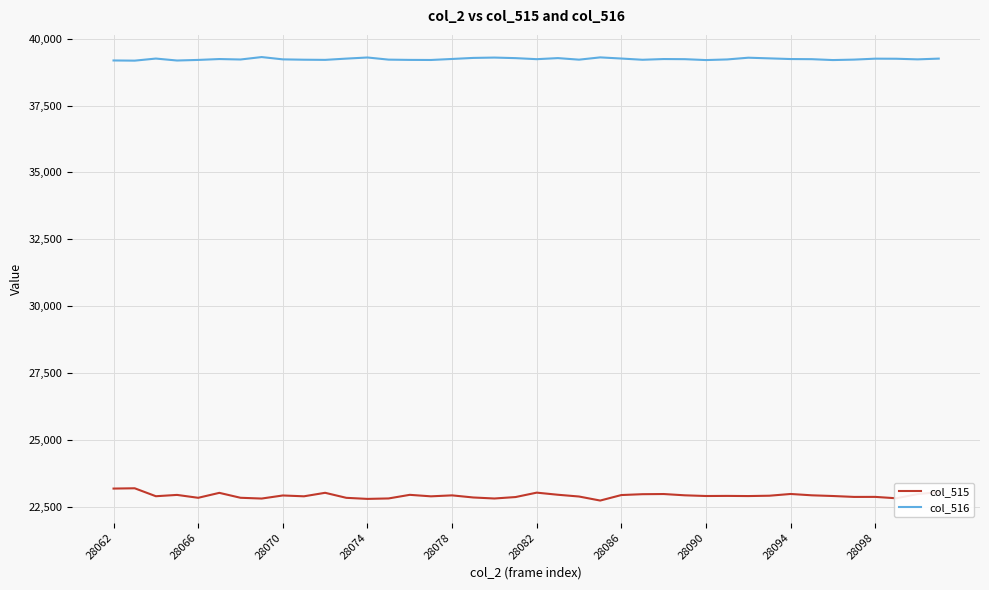

What is the greatest value displayed?

39312